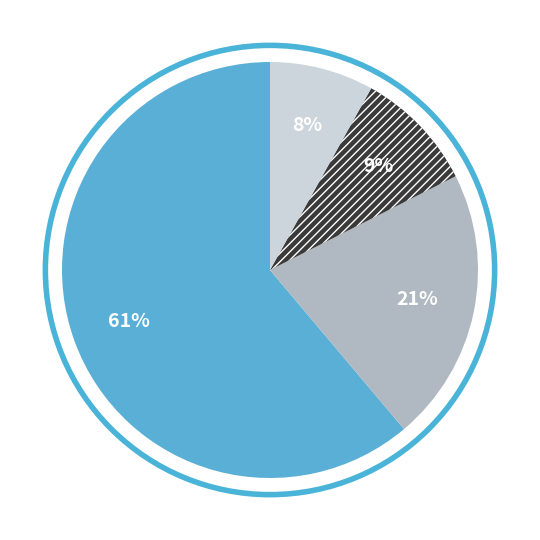

Is there any slice that represents more than half of the pie?

Yes